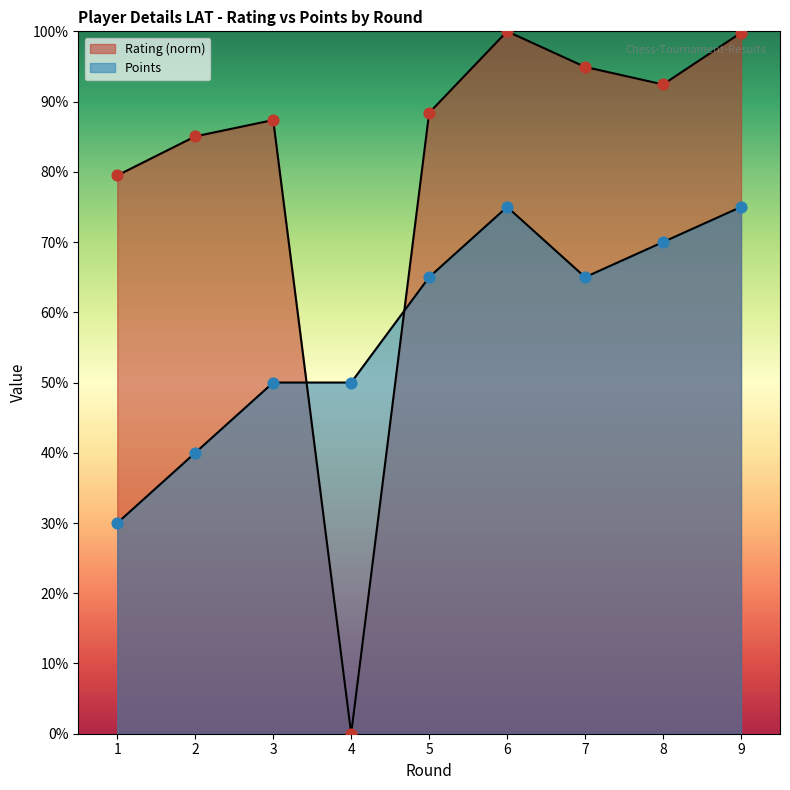

Which series contains the highest Y value?

Rating